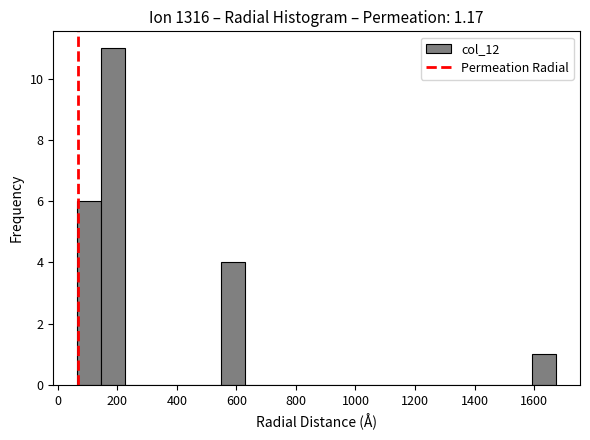

Reading left to right, list every bar in this chart as the range it spans on the x-axis followed by its height. Neither the bar edges nor the heights are printed on the chart, so give them approximately, as read against the axes.

60 to 140: 6
140 to 220: 11
220 to 300: 0
300 to 380: 0
380 to 460: 0
460 to 540: 0
540 to 620: 4
620 to 700: 0
700 to 780: 0
780 to 860: 0
860 to 940: 0
940 to 1040: 0
1040 to 1120: 0
1120 to 1200: 0
1200 to 1280: 0
1280 to 1360: 0
1360 to 1440: 0
1440 to 1520: 0
1520 to 1600: 0
1600 to 1680: 1